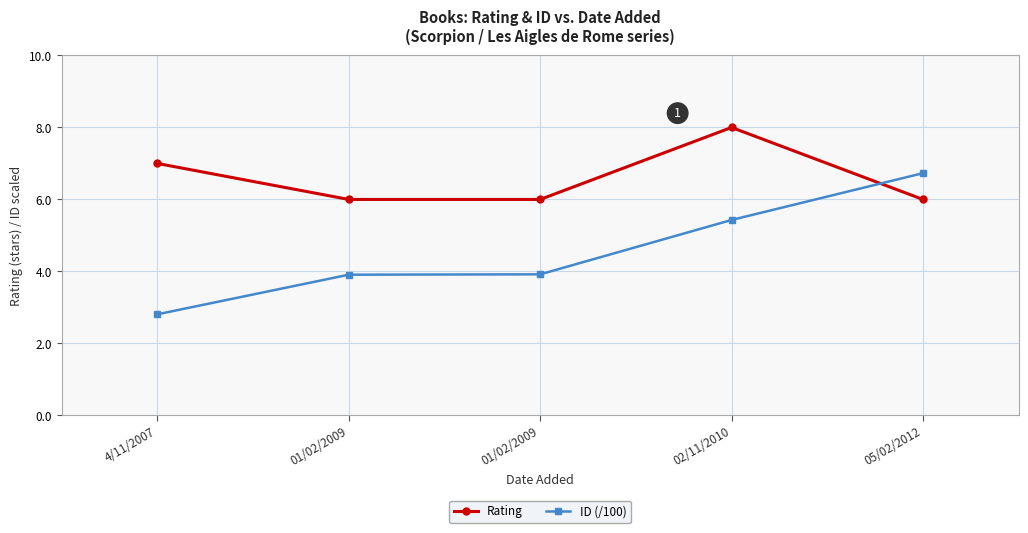

What is the difference between the maximum and minimum values in the Rating series?

2.0